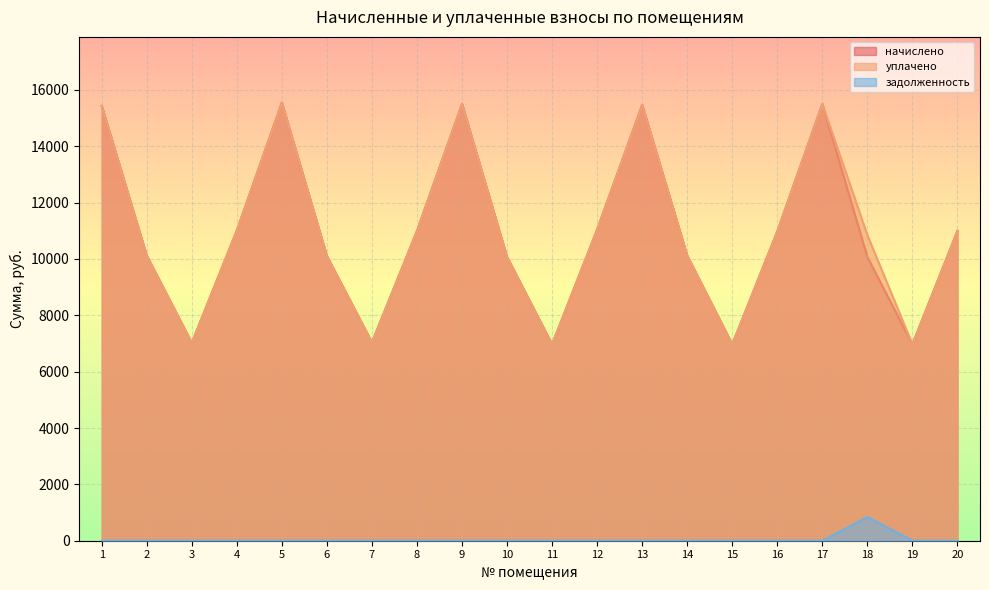

At which label does начислено reach its minimum?

11